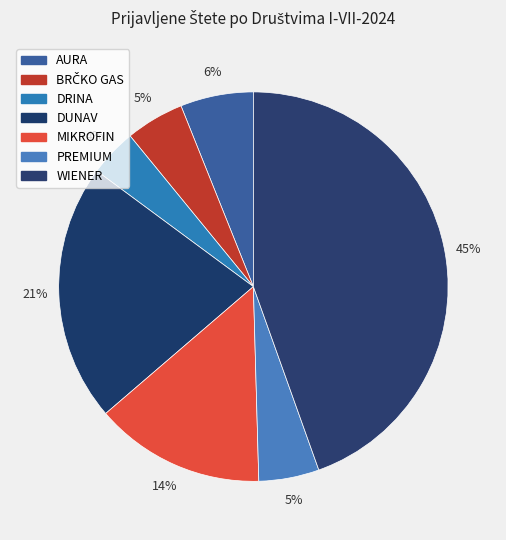

Approximately how many times larger is the value at PREMIUM compared to AURA?

0.8